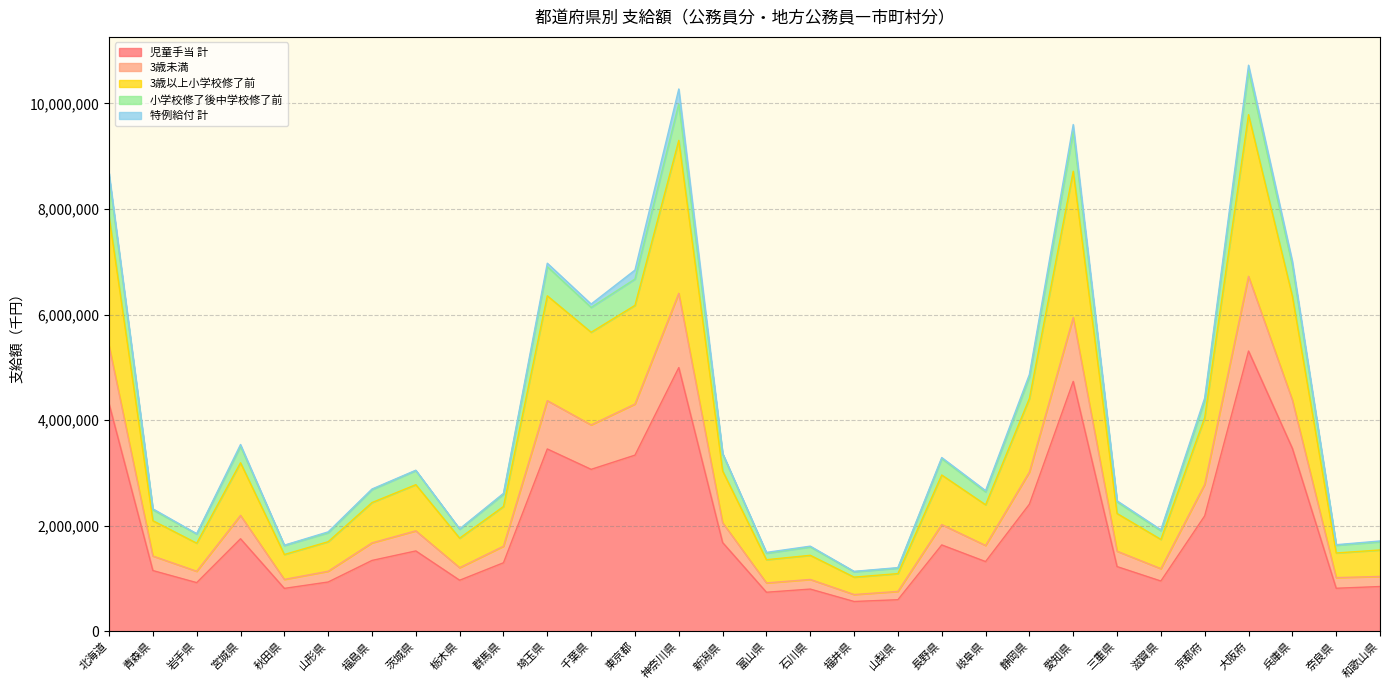

What is the lowest value of the 児童手当 計 series?

564785